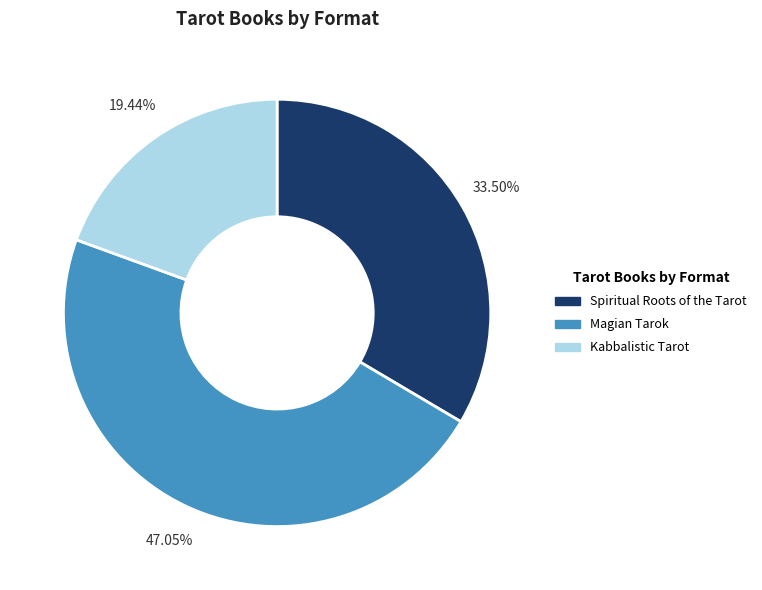

Count the number of slices in the pie.

3